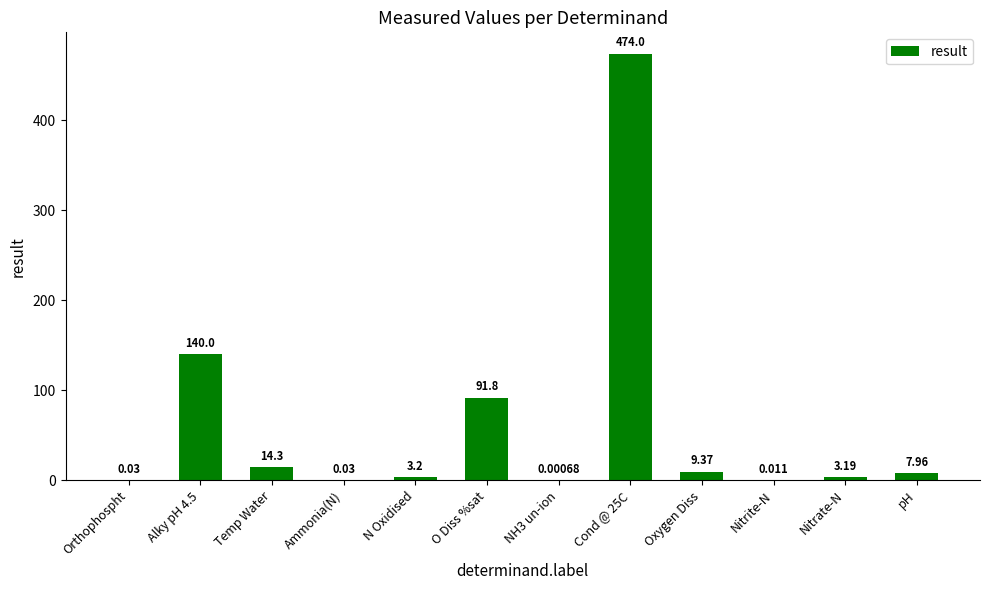

Between Nitrate-N and Oxygen Diss, which is larger?

Oxygen Diss